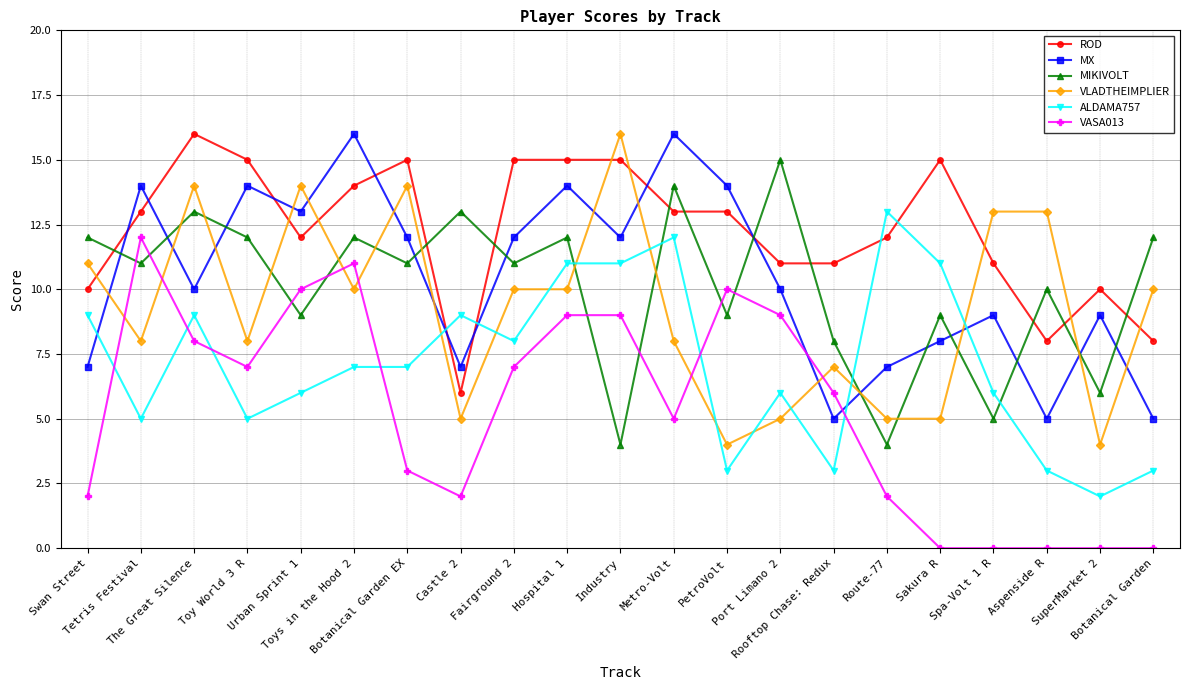

What is the difference between the maximum and minimum values in the VASA013 series?

12